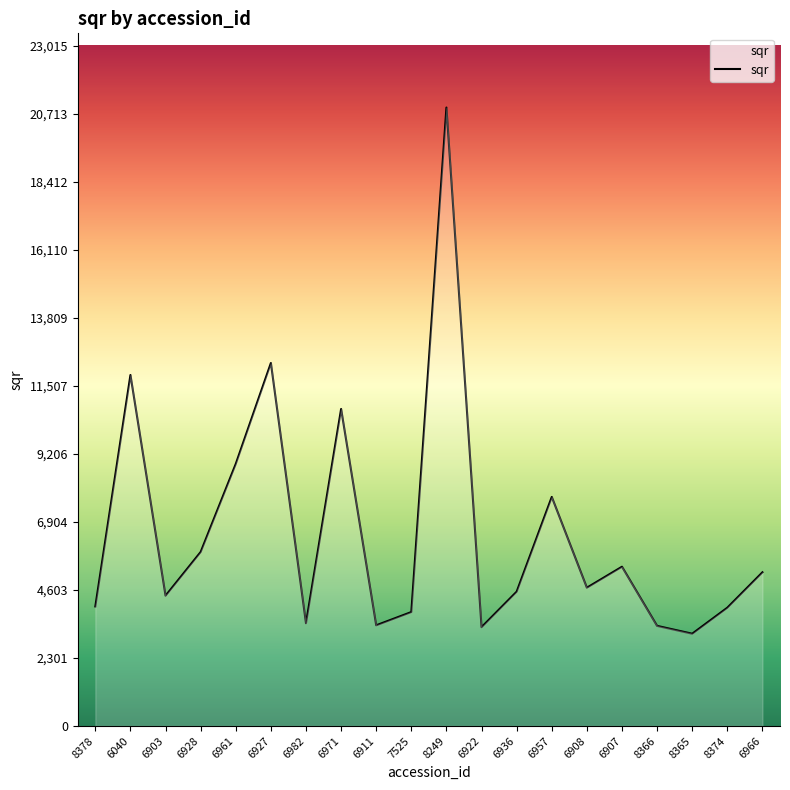

The chart shows a value of 27933.1 at 8249. True or false?

False